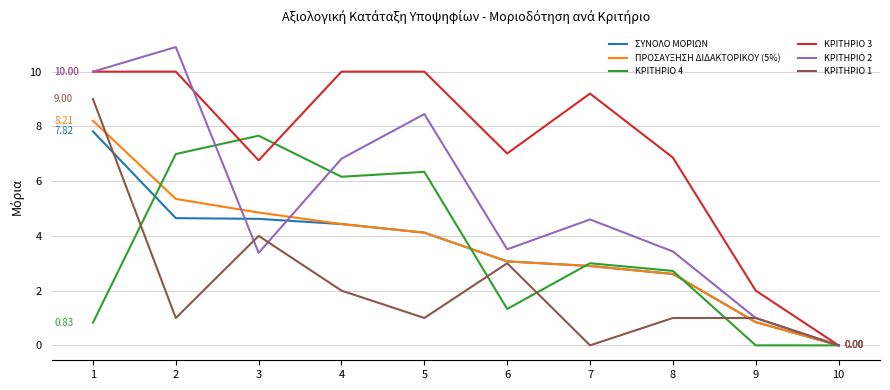

True or false: ΚΡΙΤΗΡΙΟ 3 has a value of 4.1 at 5.

False